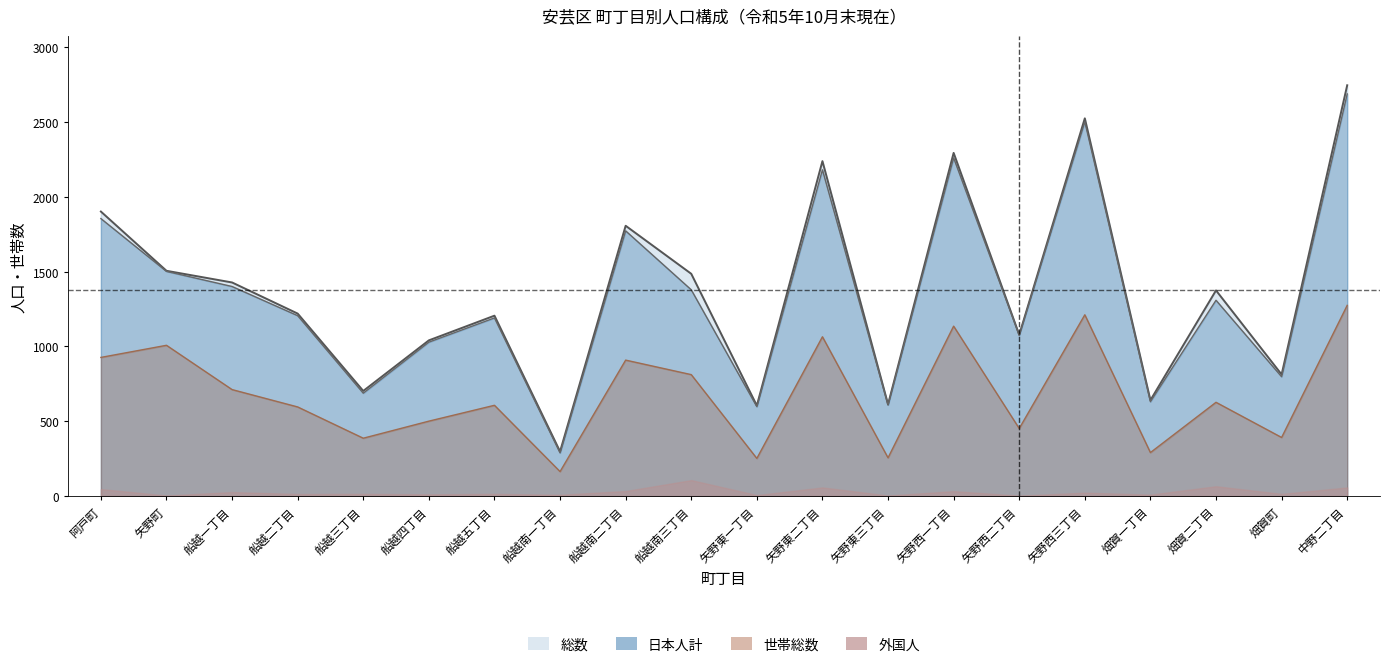

Which series has the largest range (max minus min)?

総数